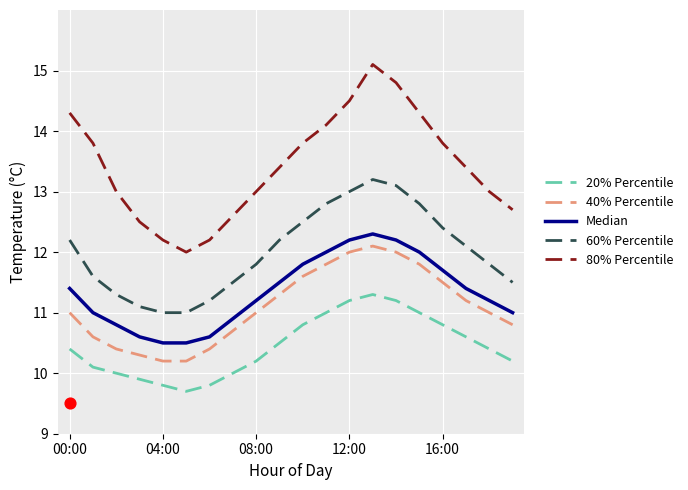

Which series has the widest spread of Y values?

80% Percentile